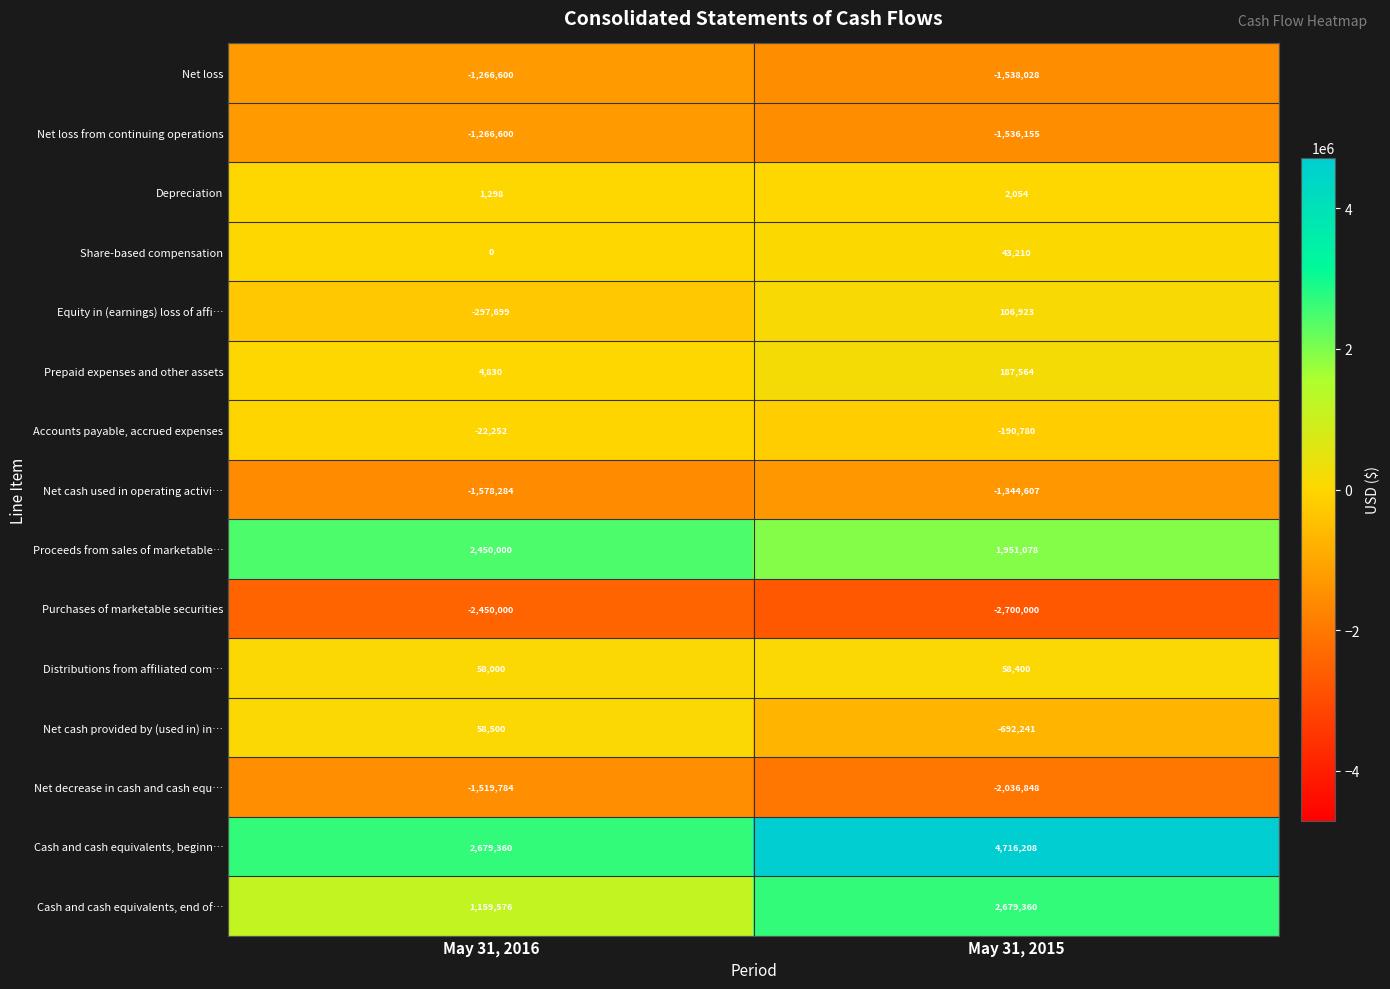

What is the difference between the highest and lowest values at May 31, 2016?

5129360